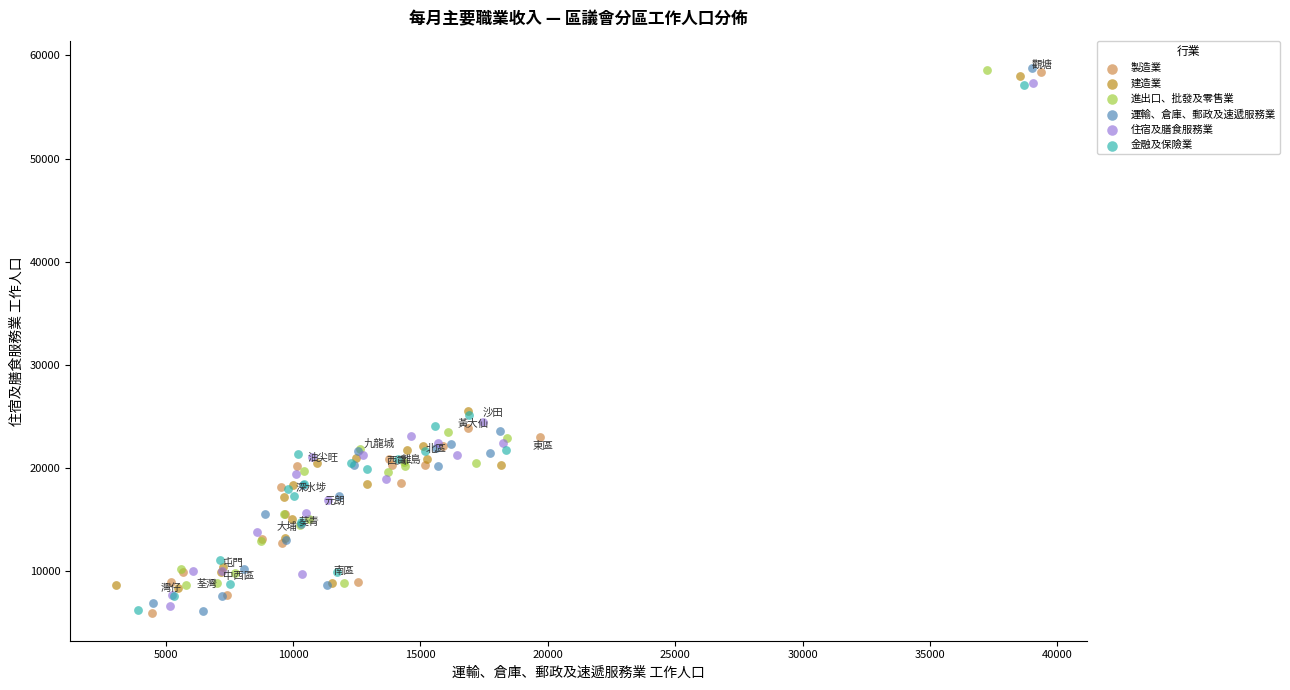

What are all the series names shown in the legend?

製造業, 建造業, 進出口、批發及零售業, 運輸、倉庫、郵政及速遞服務業, 住宿及膳食服務業, 金融及保險業